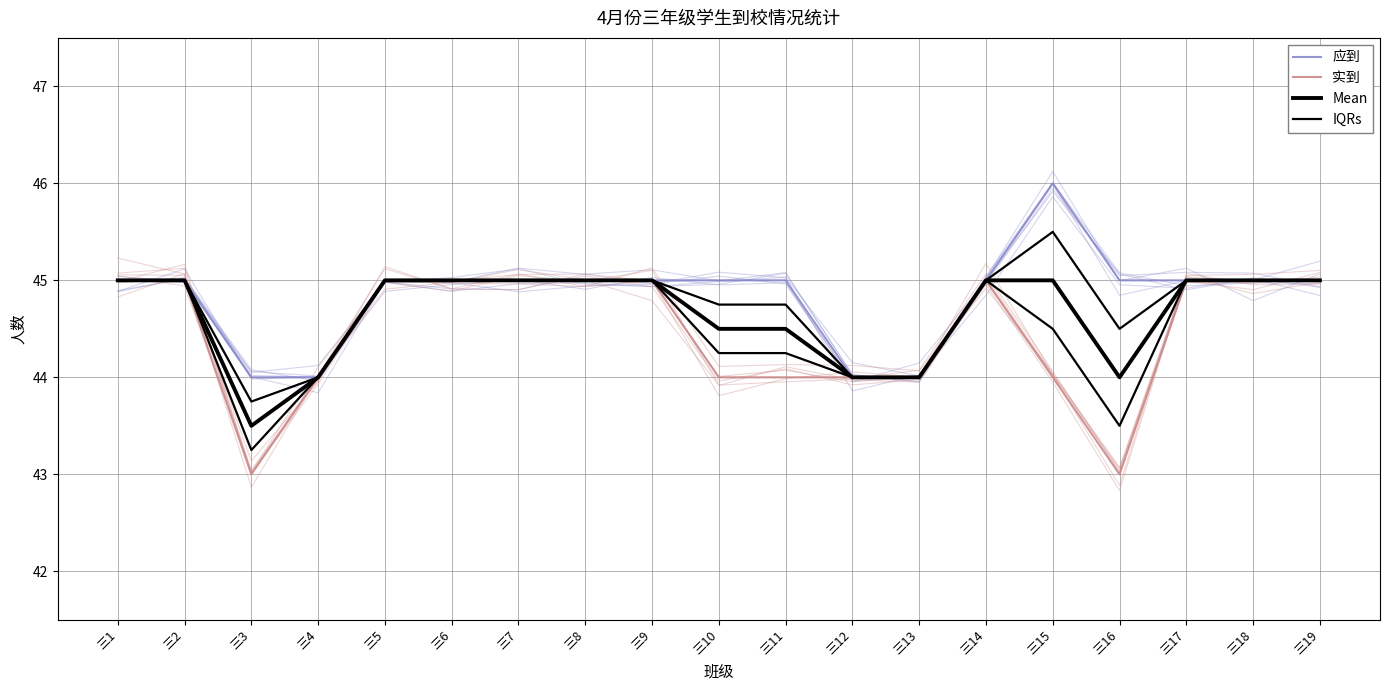

In IQRs, how many points are lower than both neighbors (excluding endpoints)?

2